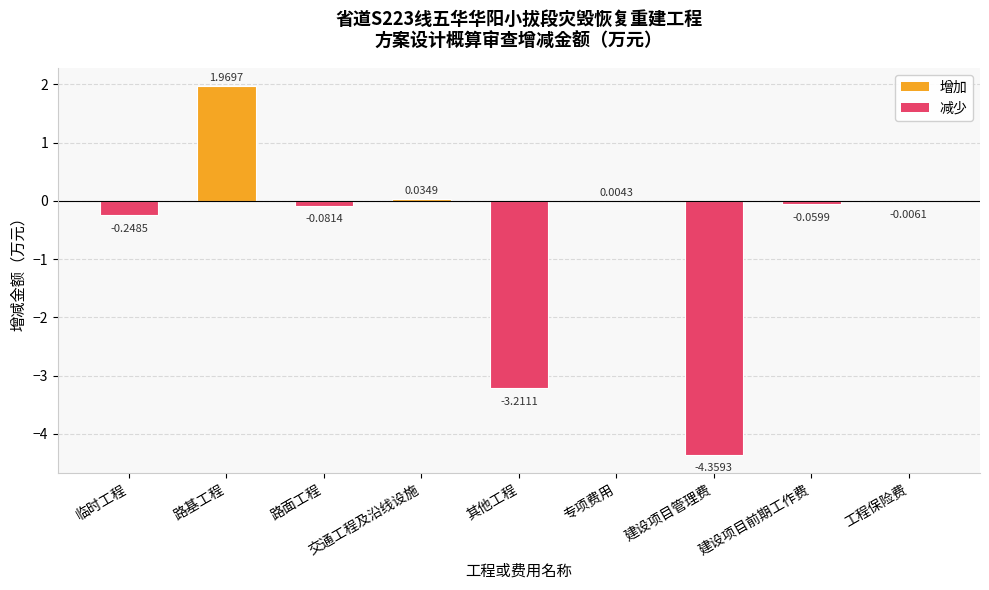

How many positive values are there?

3